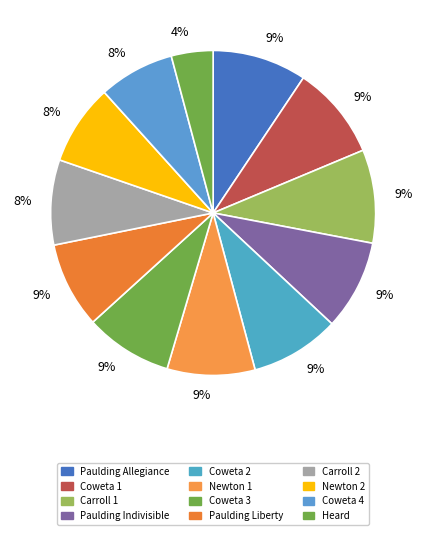

What is the total percentage of Coweta 2 and Carroll 2?

17.4%